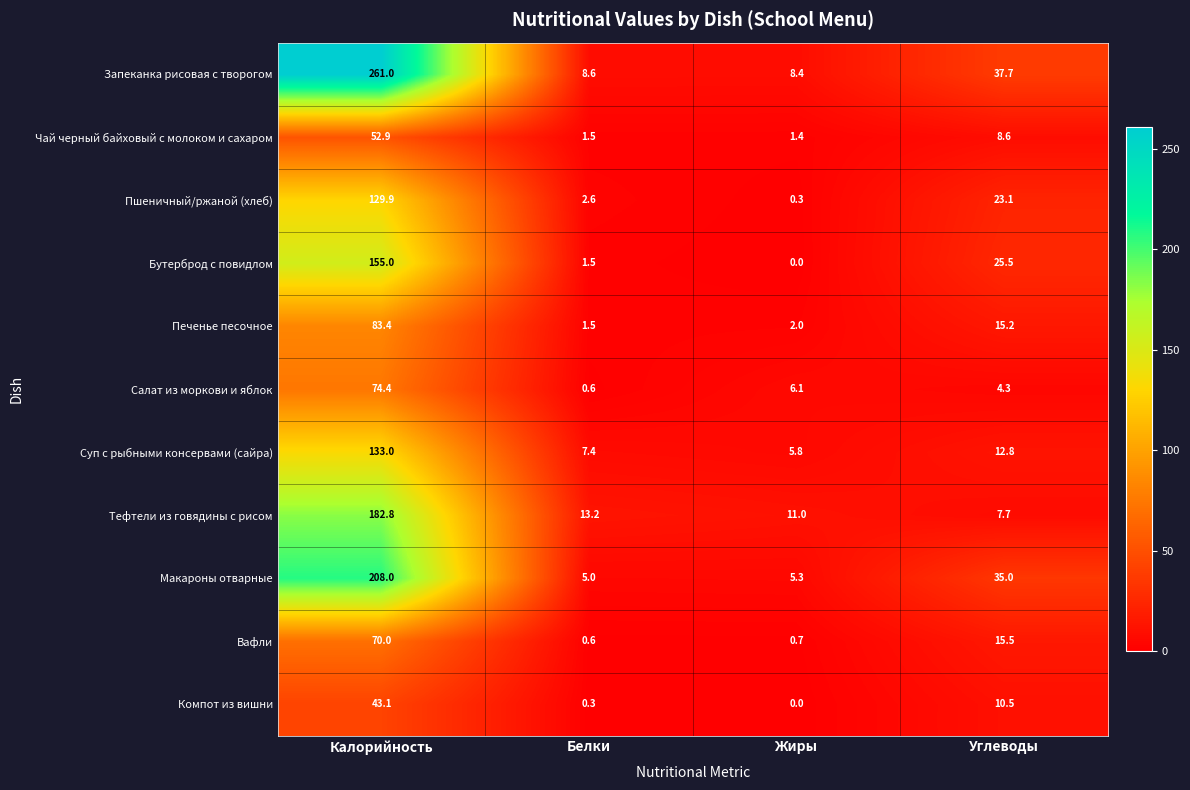

Rank the series by their maximum value, from lowest to highest.

Компот из вишни, Чай черный байховый с молоком и сахаром, Вафли, Салат из моркови и яблок, Печенье песочное, Пшеничный/ржаной (хлеб), Суп с рыбными консервами (сайра), Бутерброд с повидлом, Тефтели из говядины с рисом, Макароны отварные, Запеканка рисовая с творогом